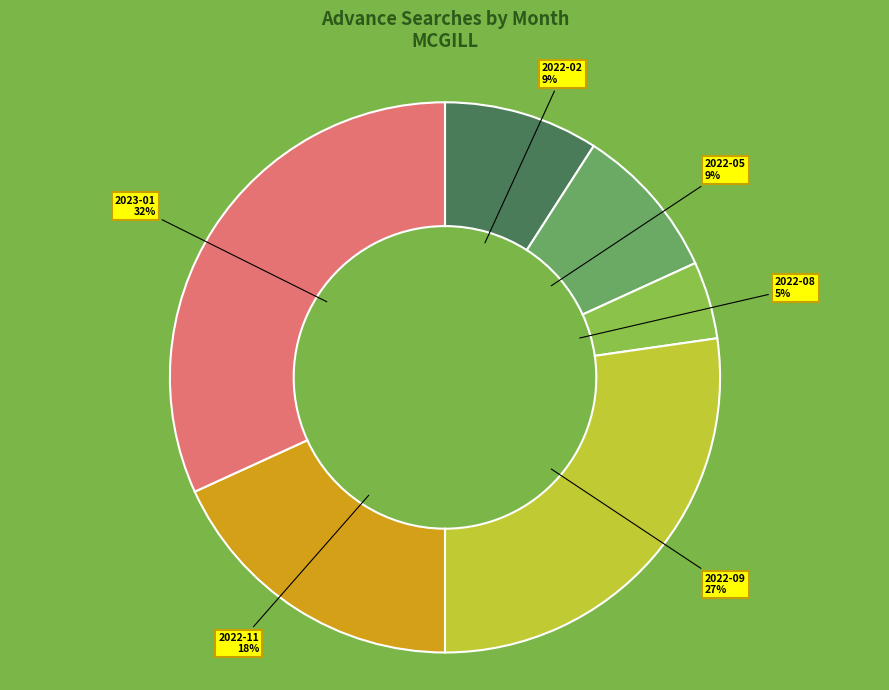

To the nearest percent, what is the average slice percentage?

17%